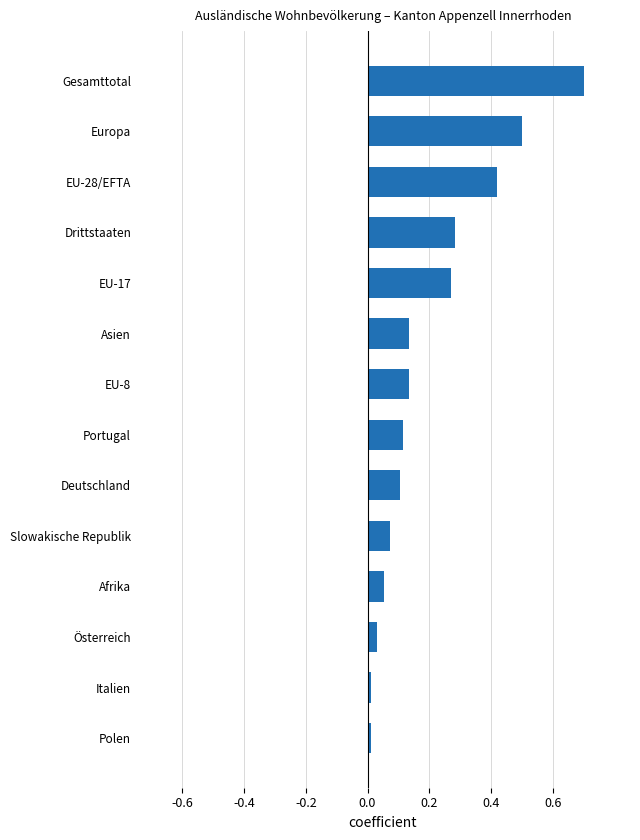

Between Afrika and Europa, which is larger?

Europa